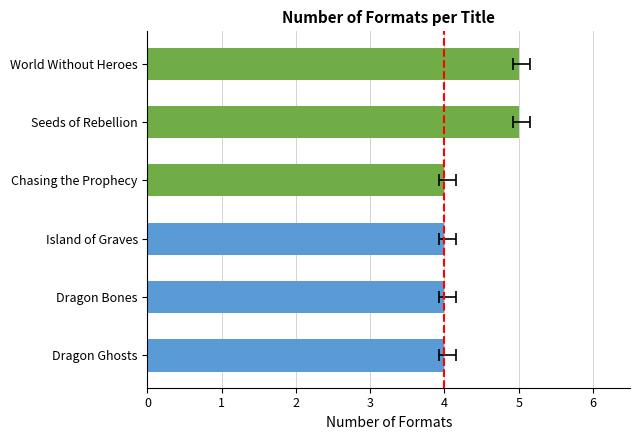

True or false: the data shows 4 at Dragon Ghosts.

True